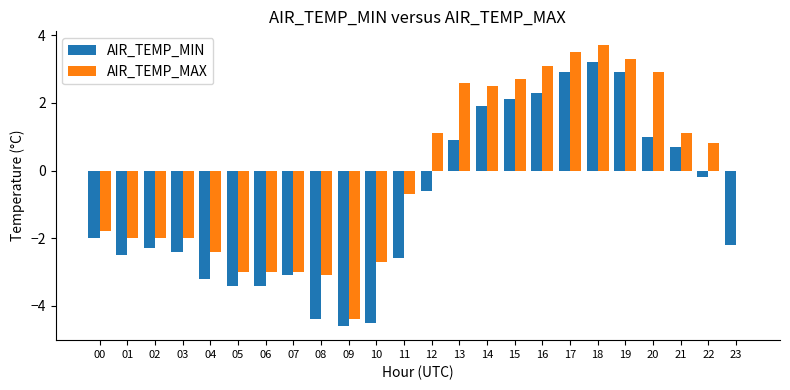

What is the sum of the AIR_TEMP_MAX values at 13 and 18?

6.3